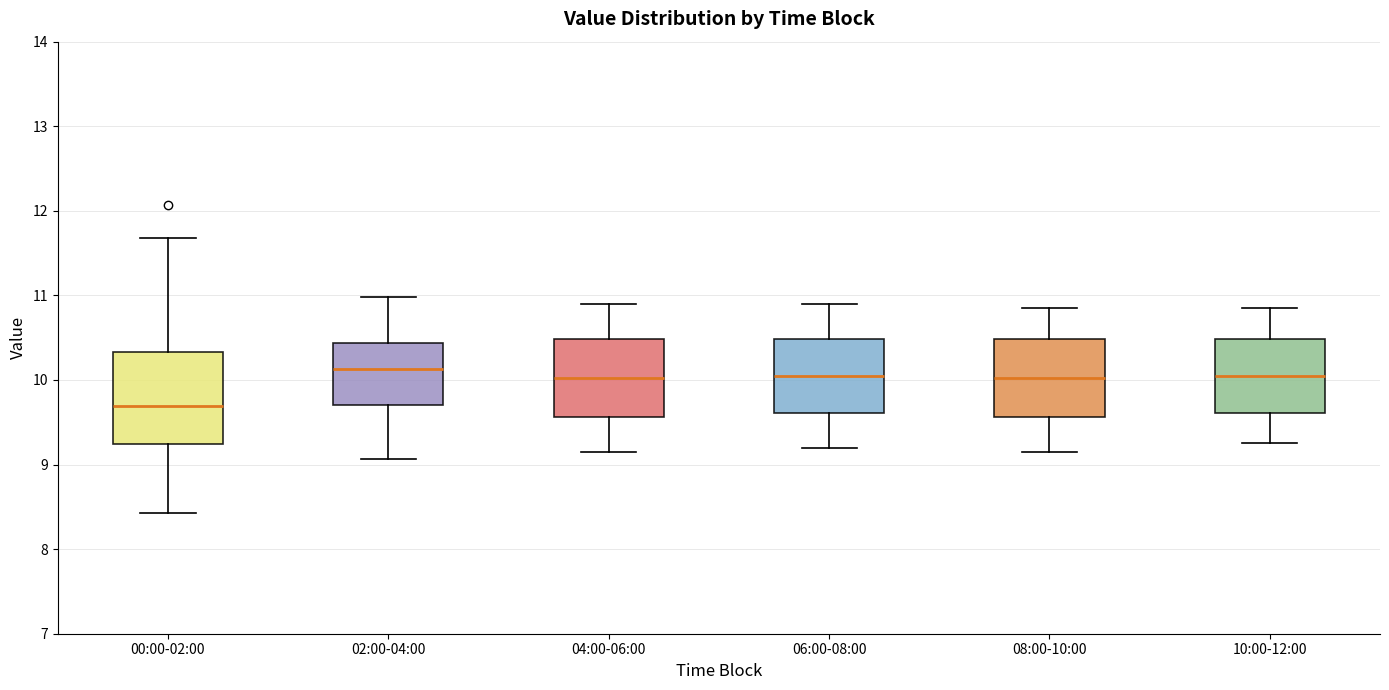

Reading left to right, read every box against the y-axis: the position of its median line, the range the box covers, and the ends of its whiskers. The values are not printed on the chart, so give them approximately, as read against the axis.

00:00-02:00: median 9.7, box 9.2 to 10.3, whiskers 8.4 to 11.7
02:00-04:00: median 10.1, box 9.7 to 10.4, whiskers 9.1 to 11.0
04:00-06:00: median 10.0, box 9.6 to 10.5, whiskers 9.2 to 10.9
06:00-08:00: median 10.1, box 9.6 to 10.5, whiskers 9.2 to 10.9
08:00-10:00: median 10.0, box 9.6 to 10.5, whiskers 9.2 to 10.9
10:00-12:00: median 10.1, box 9.6 to 10.5, whiskers 9.3 to 10.9